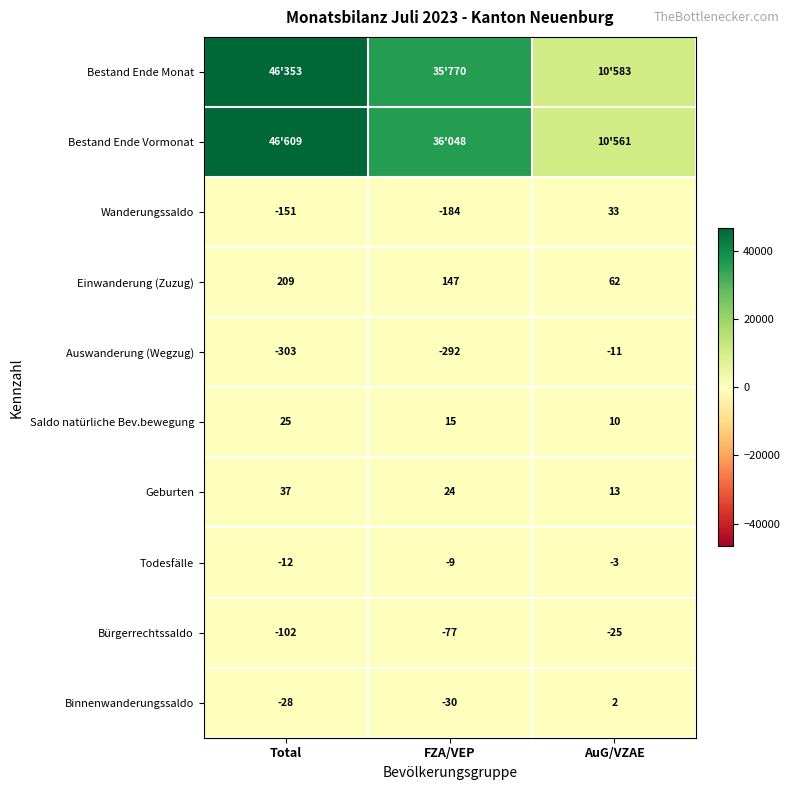

True or false: Bürgerrechtssaldo has a value of -43 at AuG/VZAE.

False